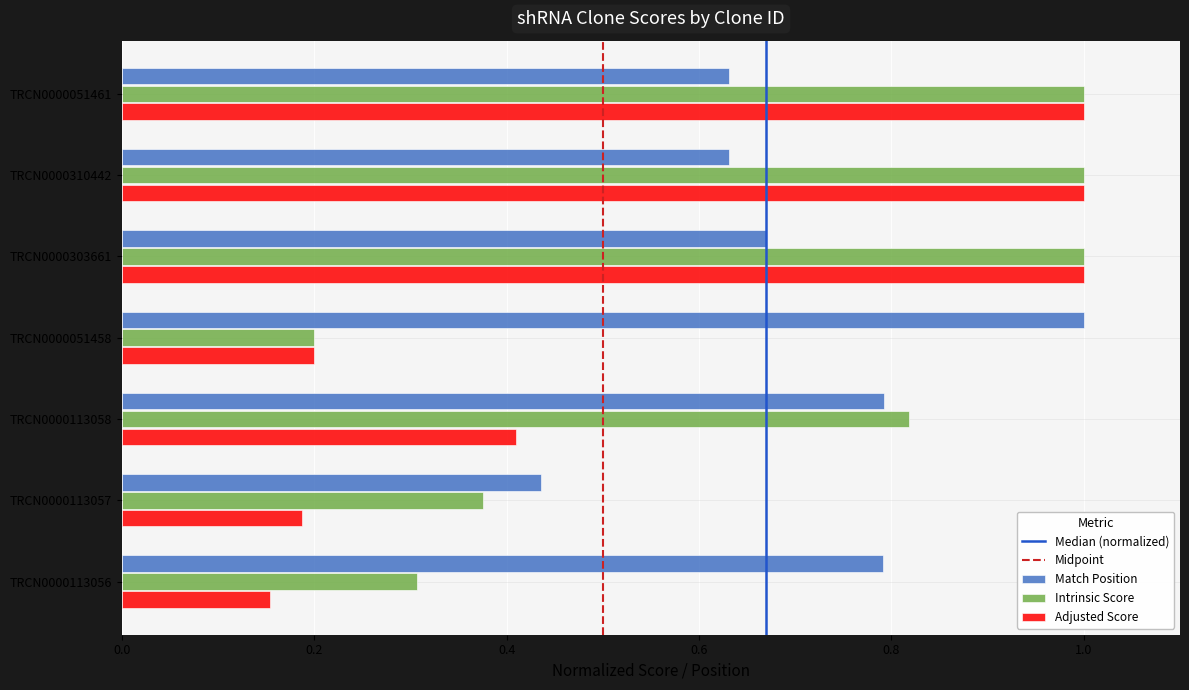

Which category has the lowest value across all series?

TRCN0000113056